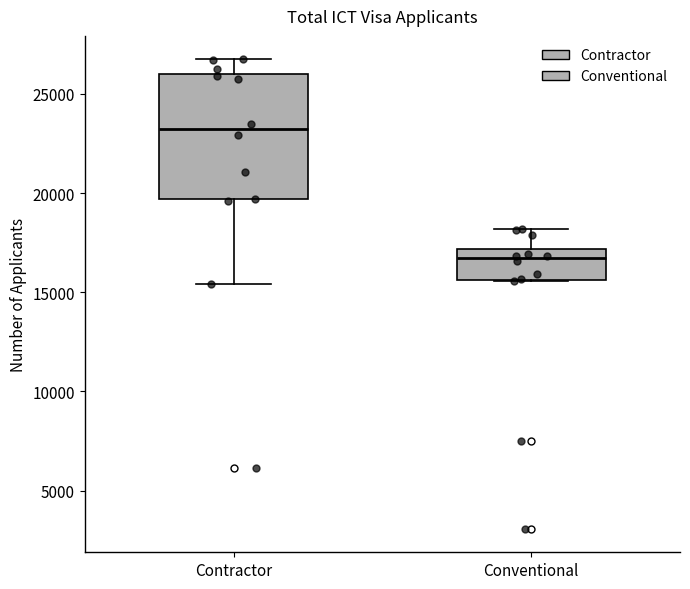

Reading left to right, read every box against the y-axis: the position of its median line, the range the box covers, and the ends of its whiskers. The values are not printed on the chart, so give them approximately, as read against the axis.

Contractor: median 23000, box 19500 to 26000, whiskers 15500 to 26500
Conventional: median 16500, box 15500 to 17000, whiskers 15500 to 18000